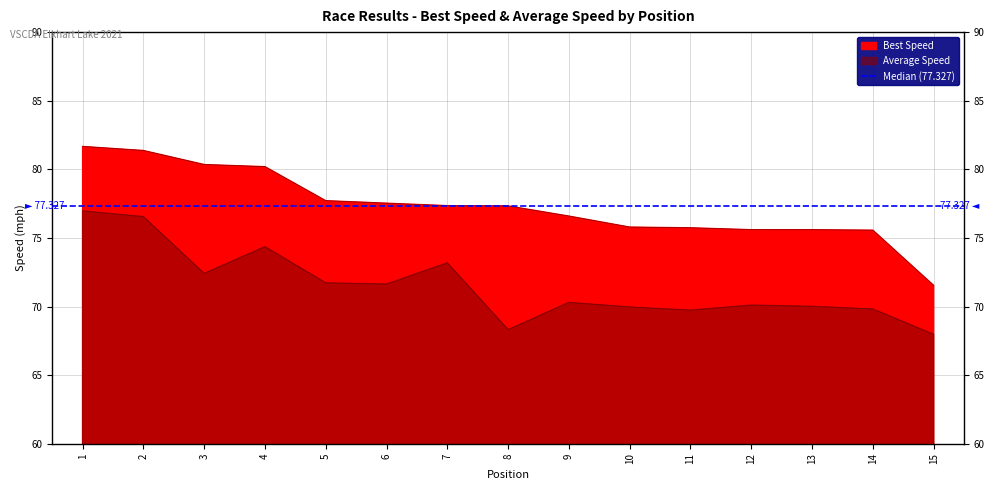

How many data points in Best Speed are less than 77?

7